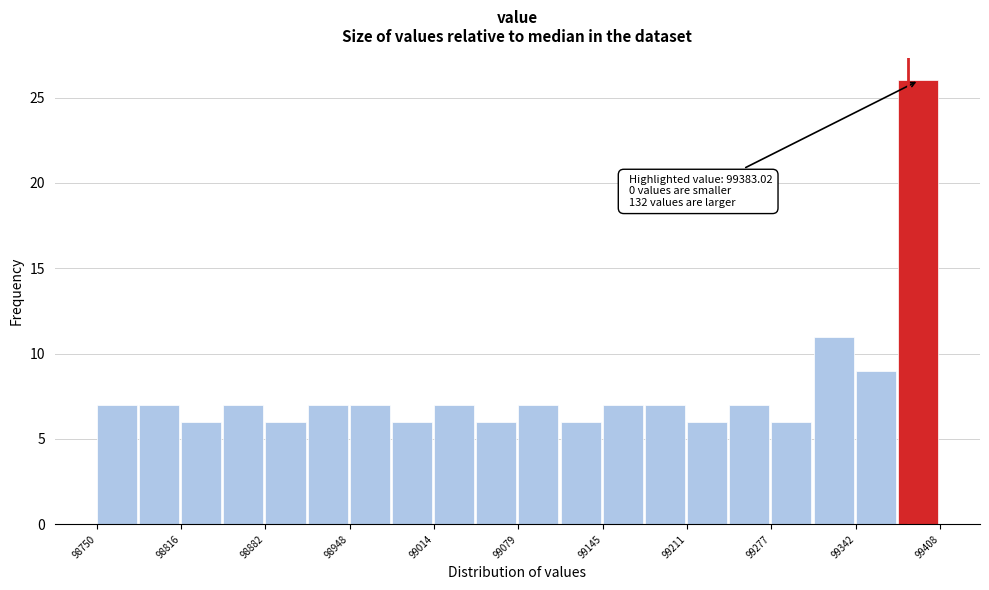

Around what value on the x-axis is the tallest bar? Give the approximate position of its centre, as read against the axis.

99390